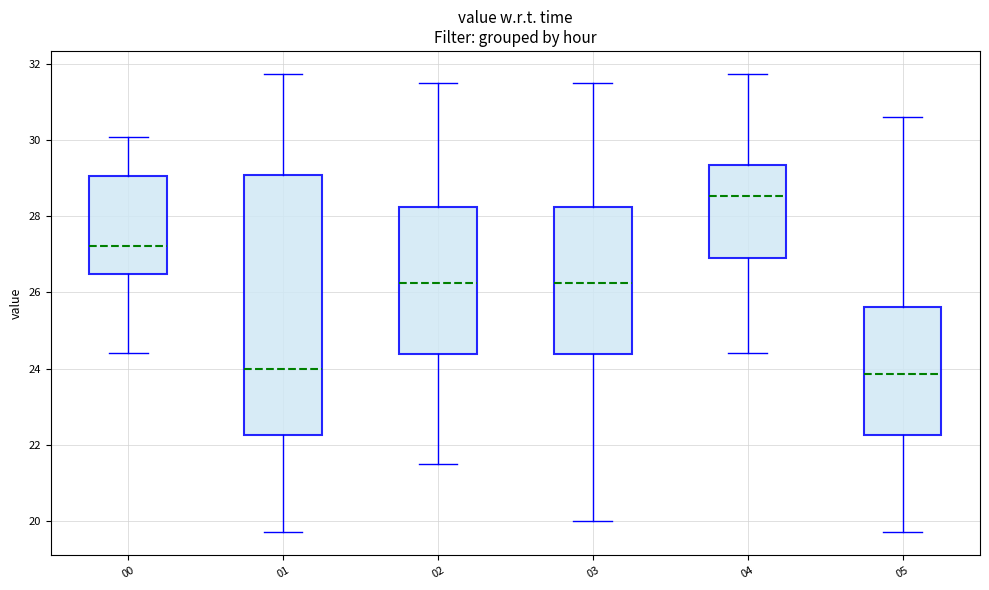

Reading left to right, read every box against the y-axis: the position of its median line, the range the box covers, and the ends of its whiskers. The values are not printed on the chart, so give them approximately, as read against the axis.

00: median 27.2, box 26.4 to 29.0, whiskers 24.4 to 30.0
01: median 24.0, box 22.2 to 29.0, whiskers 19.8 to 31.8
02: median 26.2, box 24.4 to 28.2, whiskers 21.6 to 31.6
03: median 26.2, box 24.4 to 28.2, whiskers 20.0 to 31.6
04: median 28.6, box 27.0 to 29.4, whiskers 24.4 to 31.8
05: median 23.8, box 22.2 to 25.6, whiskers 19.8 to 30.6